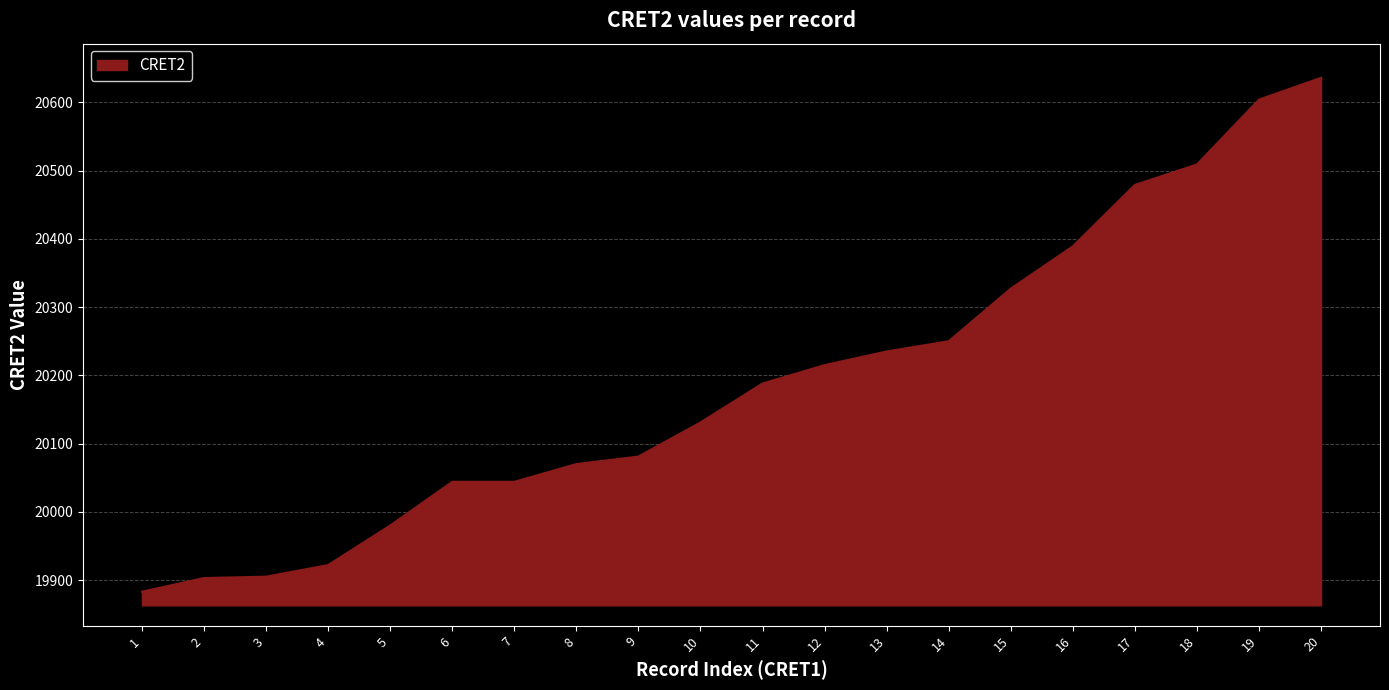

Read the value at 15, to the nearest 10.

20330